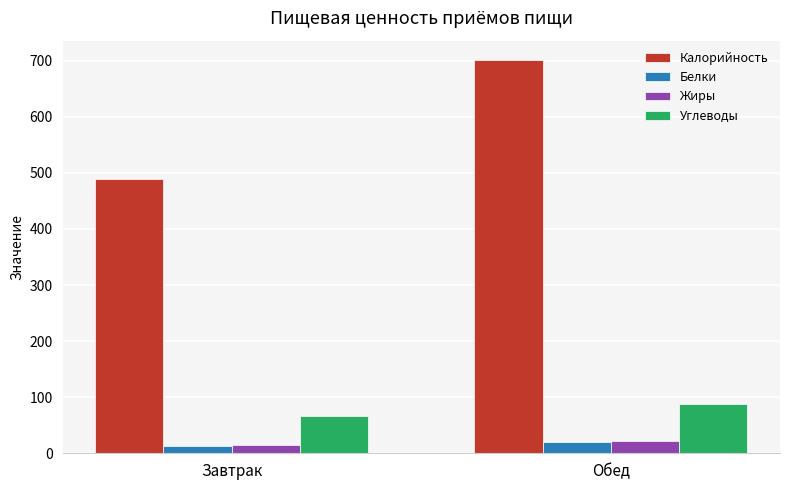

How many categories are shown in the chart?

2